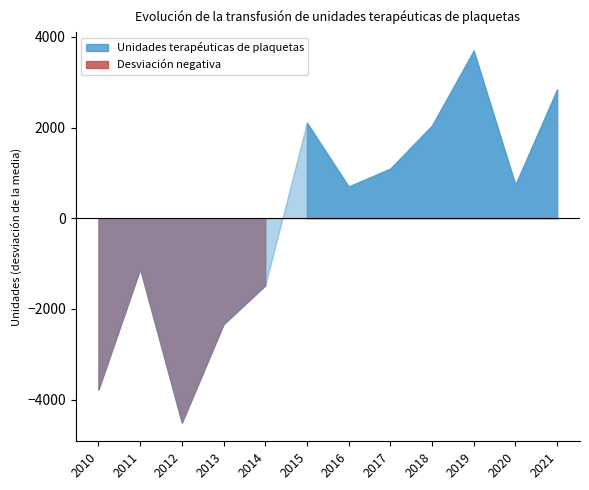

Does the chart have visible grid lines?

No